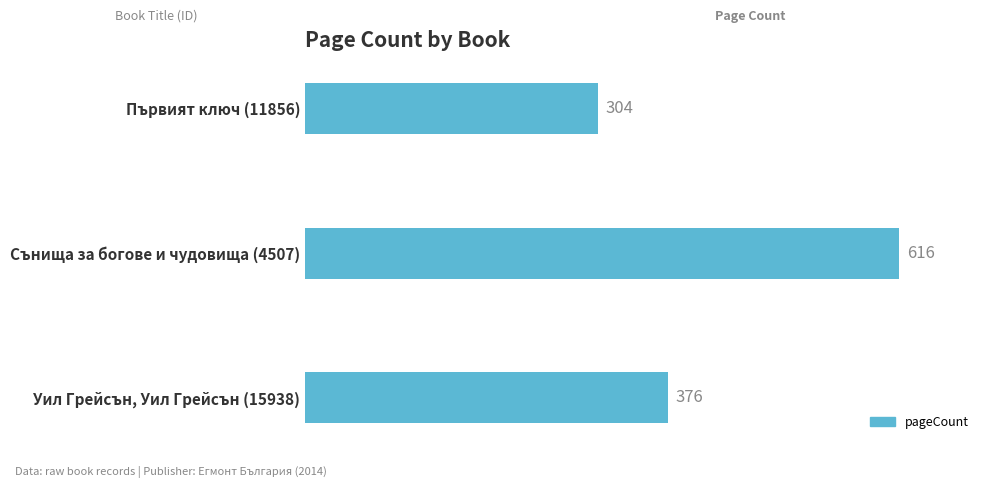

What is the change in value from Сънища за богове и чудовища (4507) to Уил Грейсън, Уил Грейсън (15938)?

-240